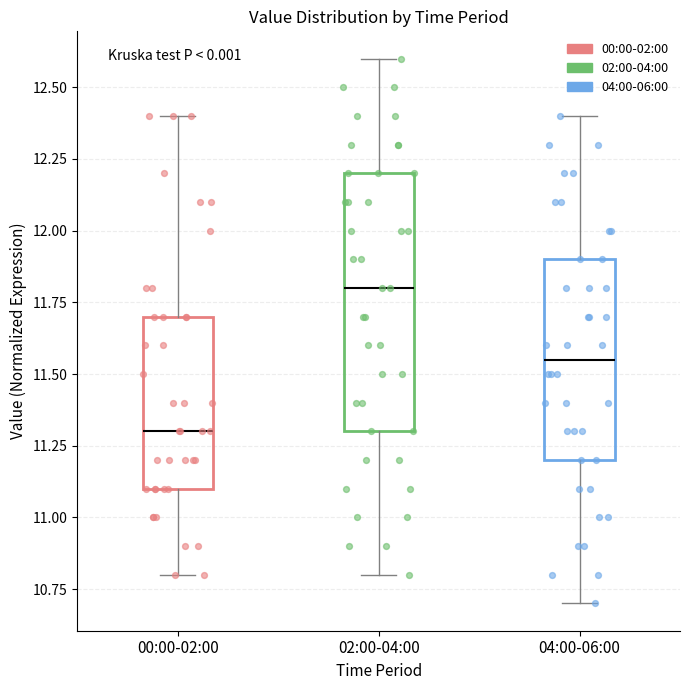

Reading left to right, transcribe this box plot: for each box, give where its median line is, the range the box spans, and where its two whiskers end, as read against the y-axis. The values are not printed on the chart, so give them approximately, as read against the axis.

00:00-02:00: median 11.30, box 11.10 to 11.70, whiskers 10.80 to 12.40
02:00-04:00: median 11.80, box 11.30 to 12.20, whiskers 10.80 to 12.60
04:00-06:00: median 11.55, box 11.20 to 11.90, whiskers 10.70 to 12.40